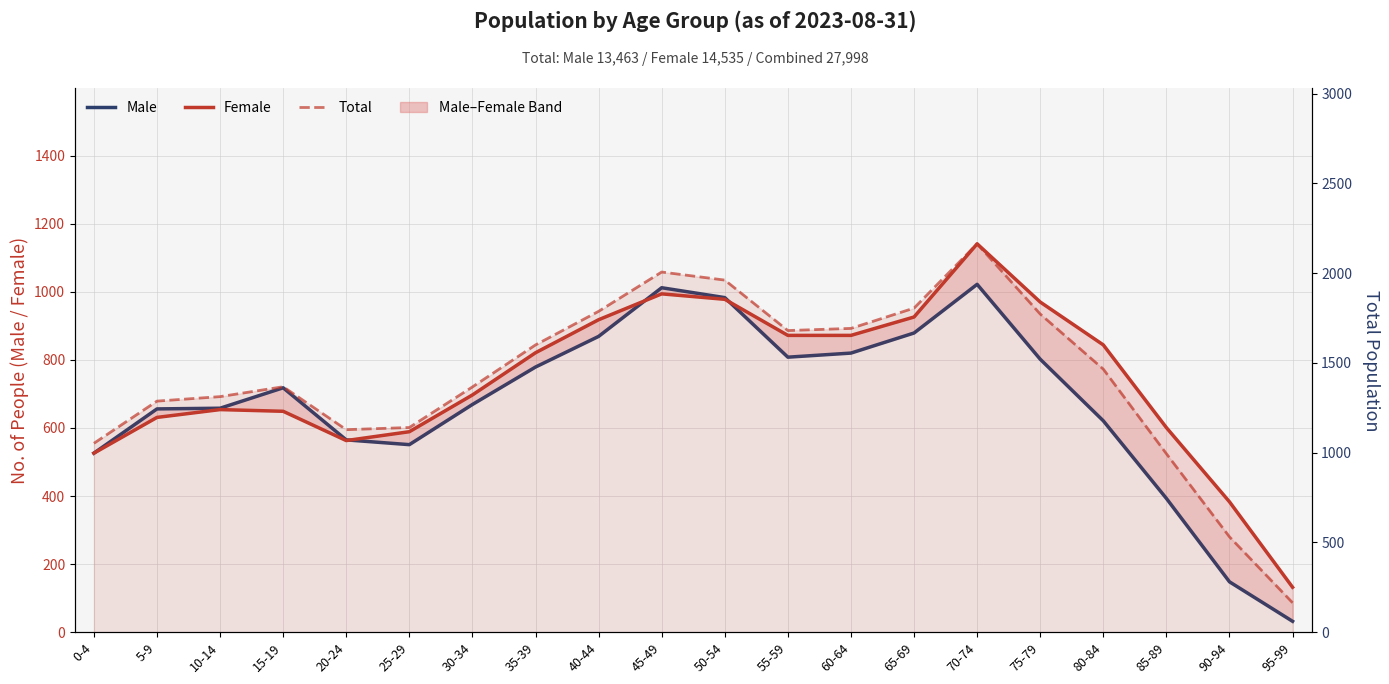

How many interior local valleys does the Total series have?

2